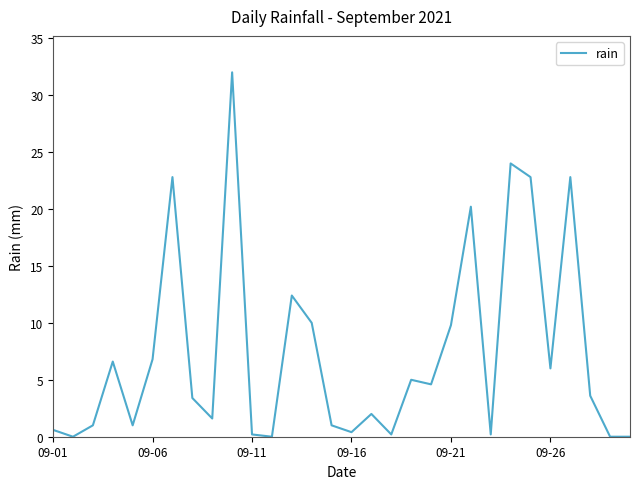

What is the difference between the maximum and minimum values?

32.0